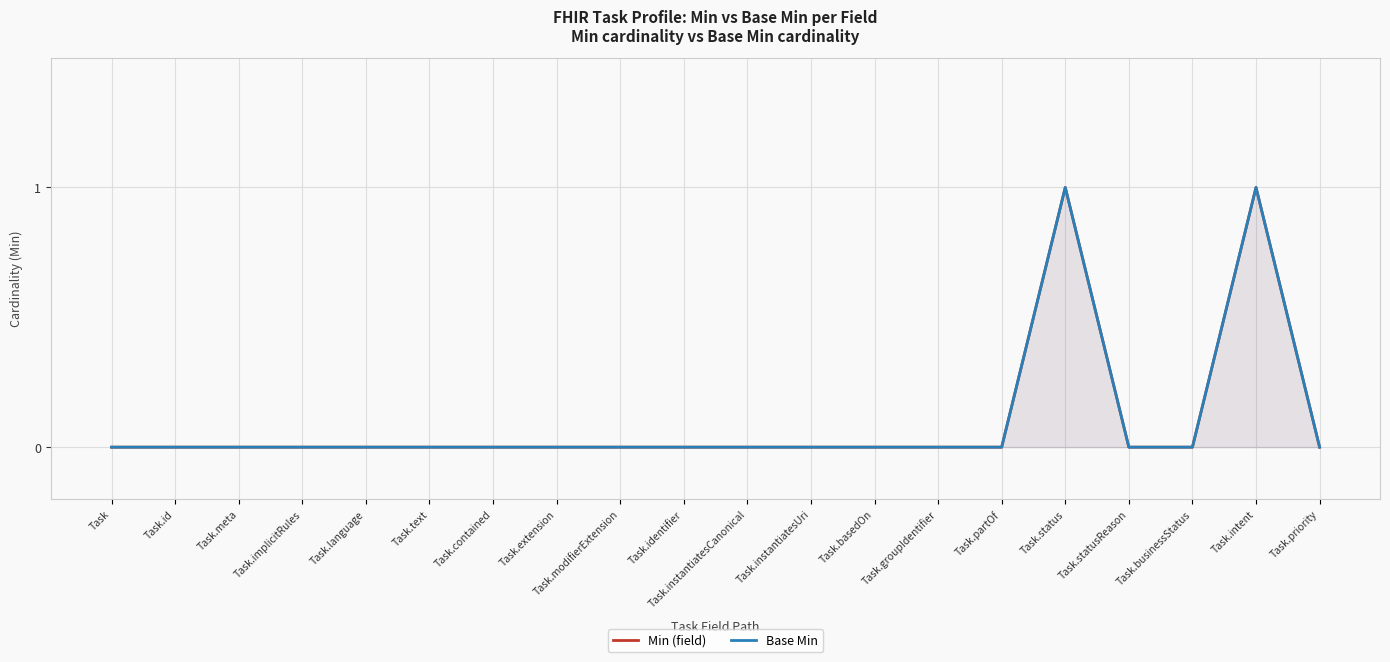

What position from the left is Task.implicitRules?

4